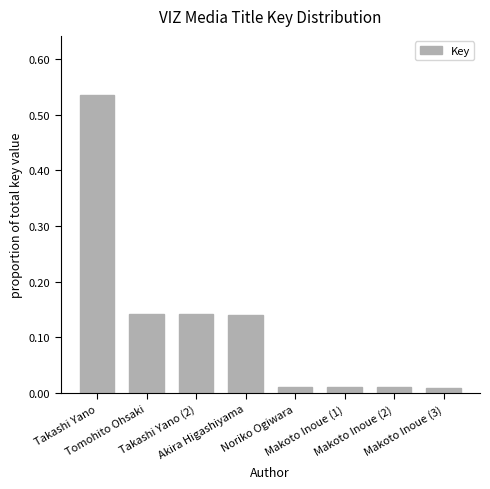

What is the sum of all values?

1.0